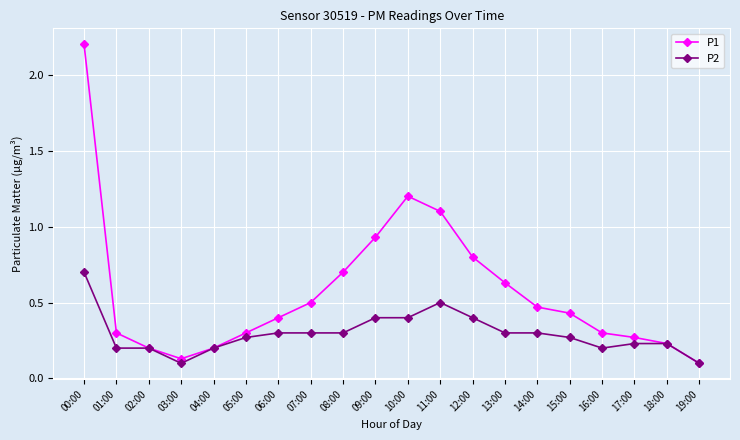

Which category has the highest value across all series?

00:00